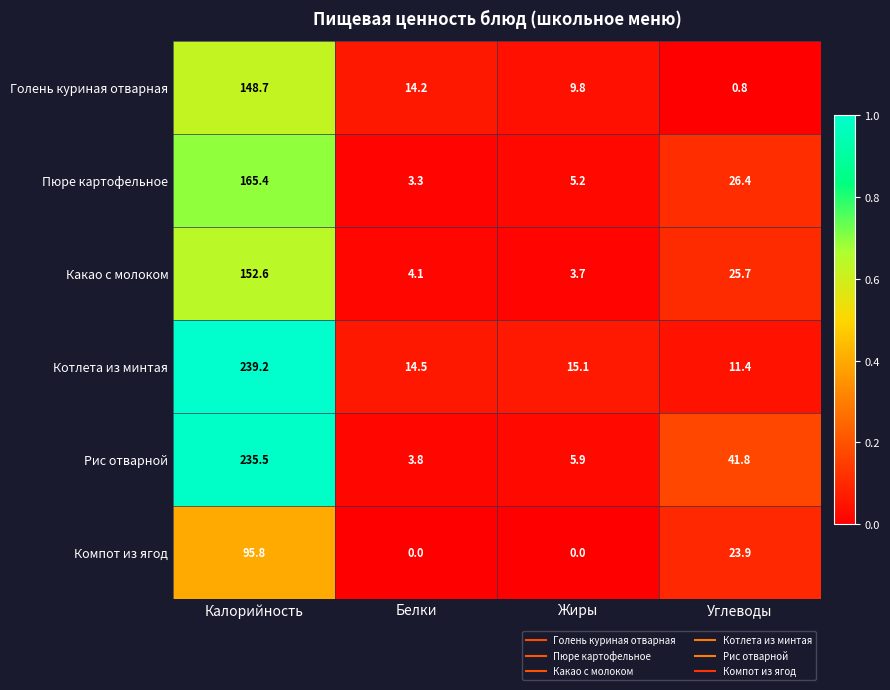

What is the sum of all Котлета из минтая values?

280.2